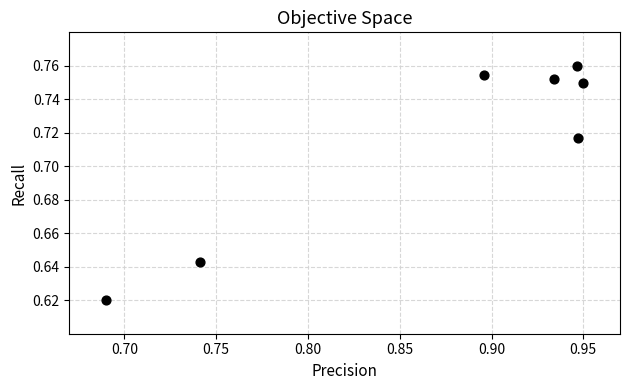

What is the range of X values (max minus min)?

0.3